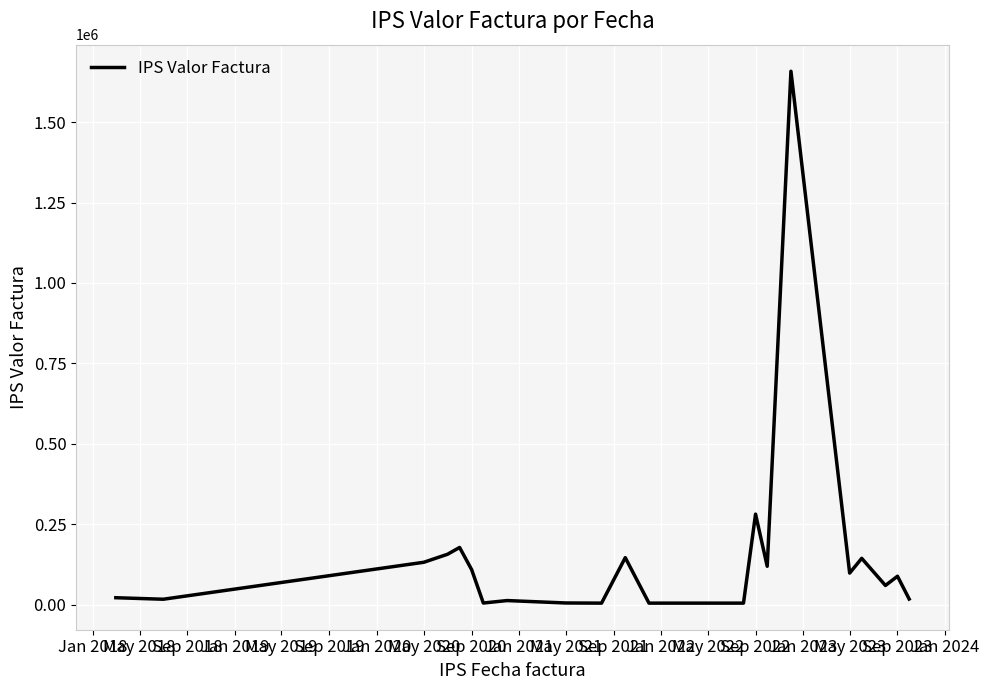

What is the difference between the maximum and minimum values?

1654101.5